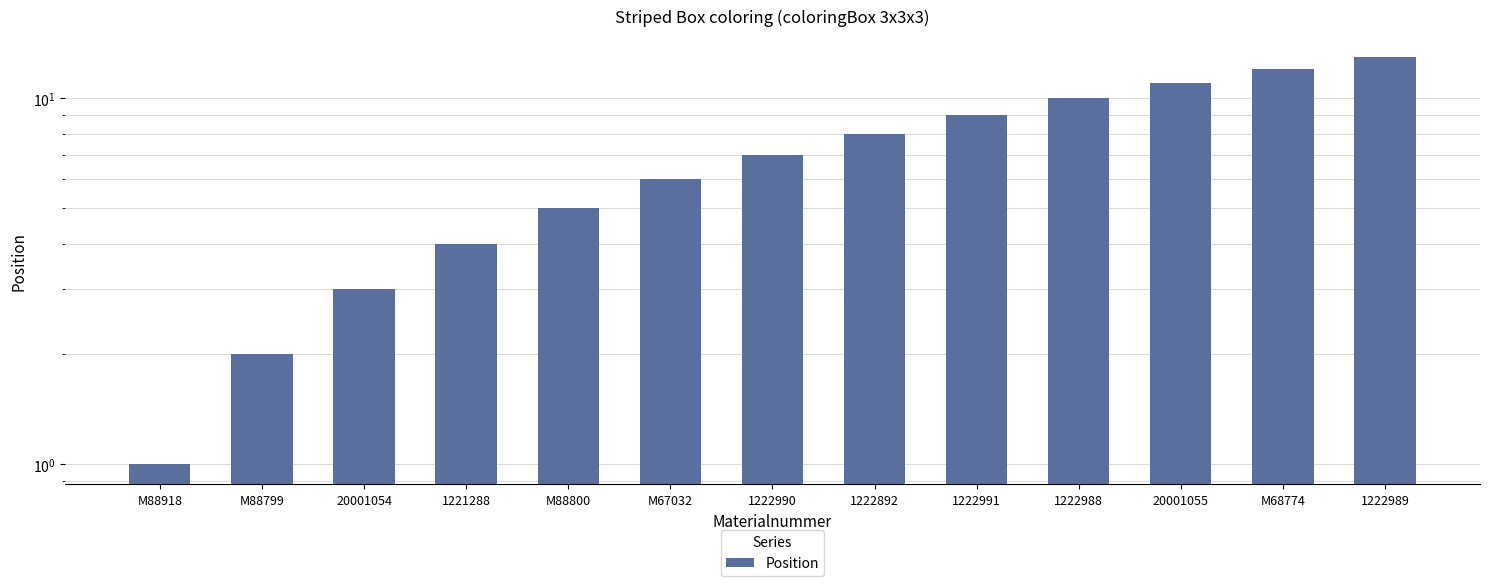

Where is the data nearest to the value 7?

1222990